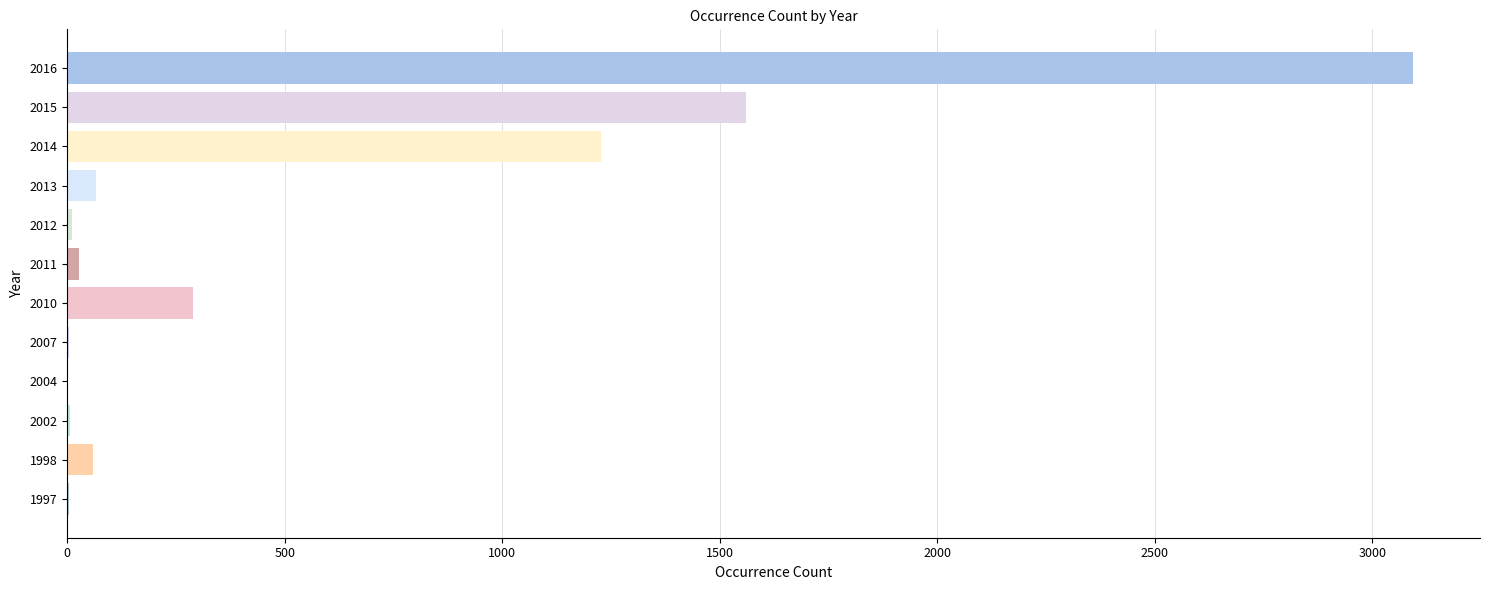

What is the greatest value displayed?

3093